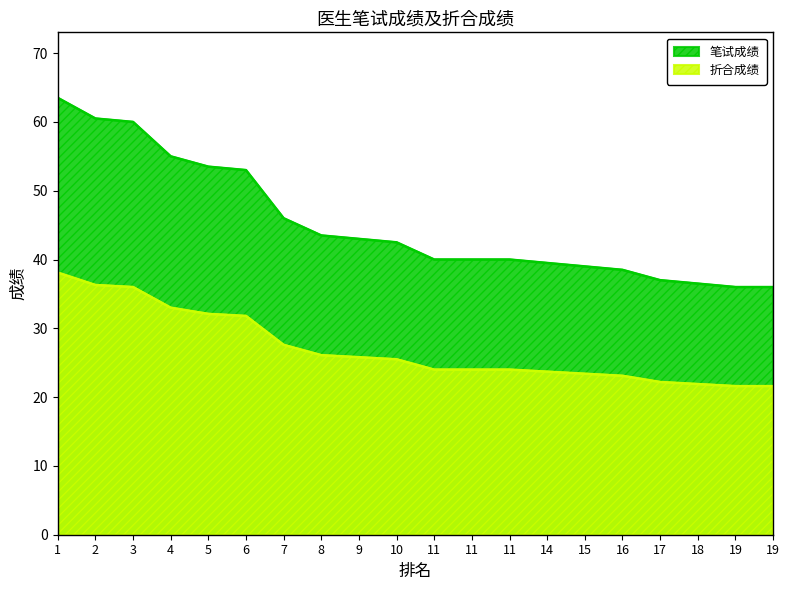

How many lines are shown in the chart?

2